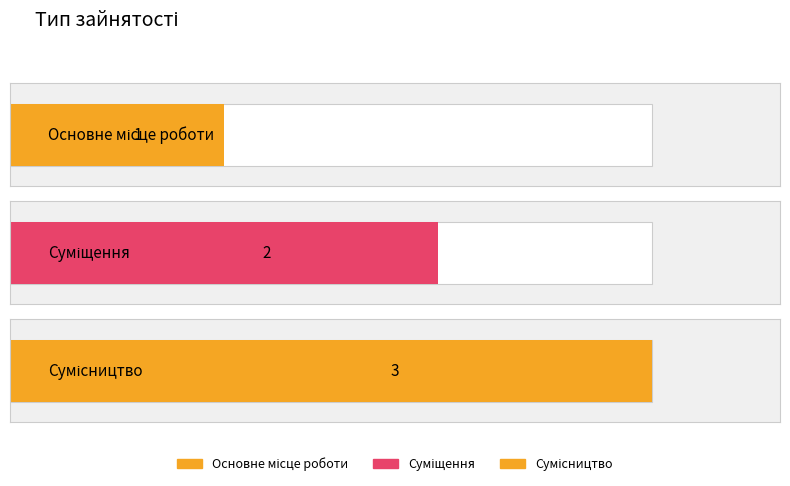

What position from the right is Основне місце роботи?

3